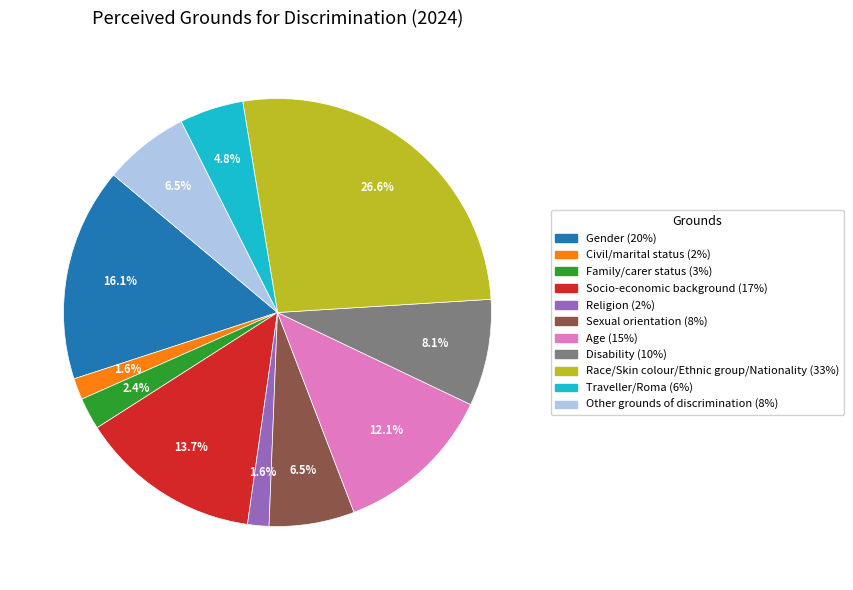

Is there a majority slice in this chart?

No